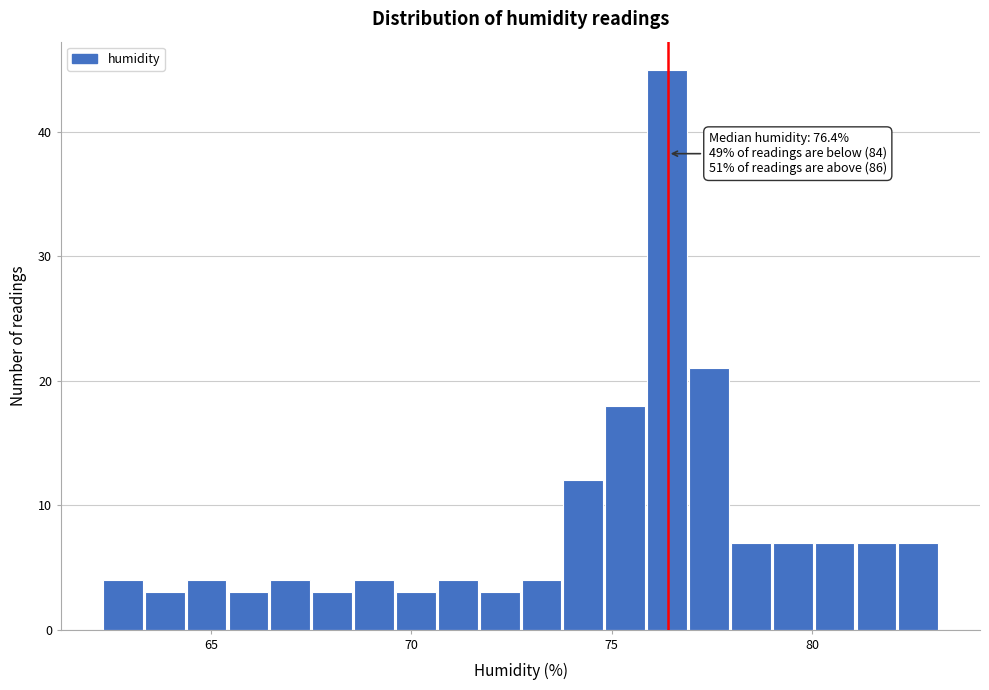

Around what value on the x-axis is the tallest bar? Give the approximate position of its centre, as read against the axis.

76.5